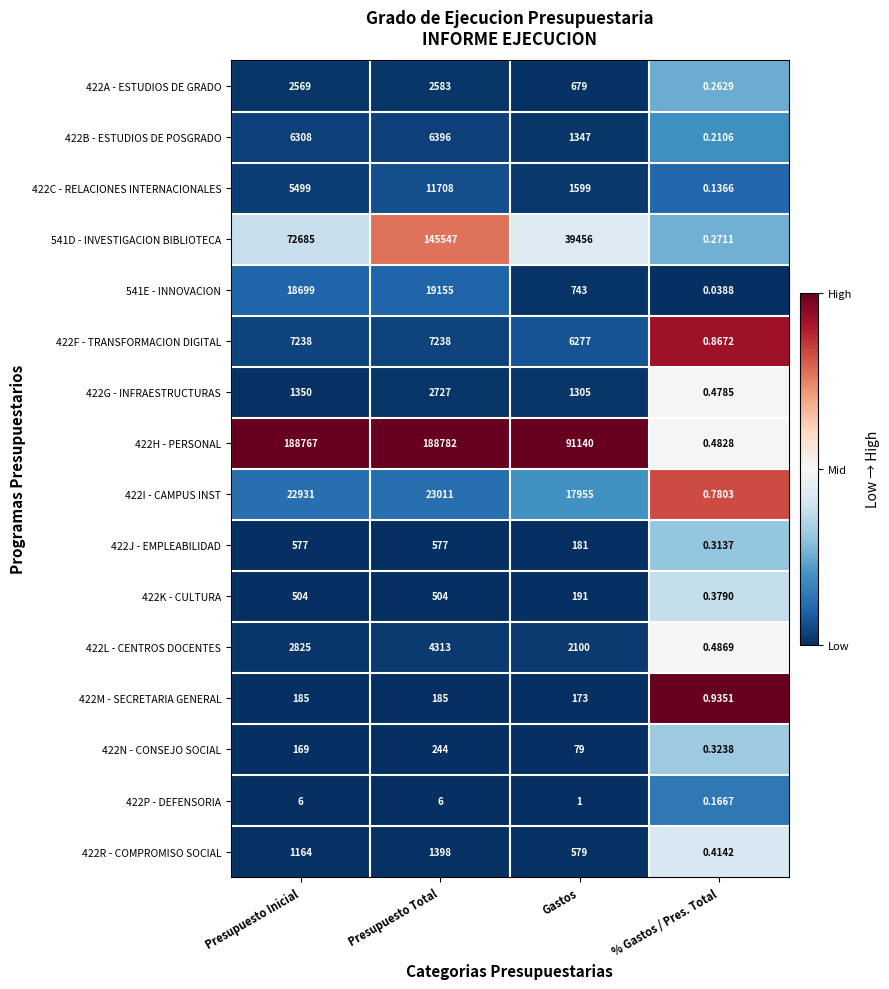

Count the number of data series in this chart.

16